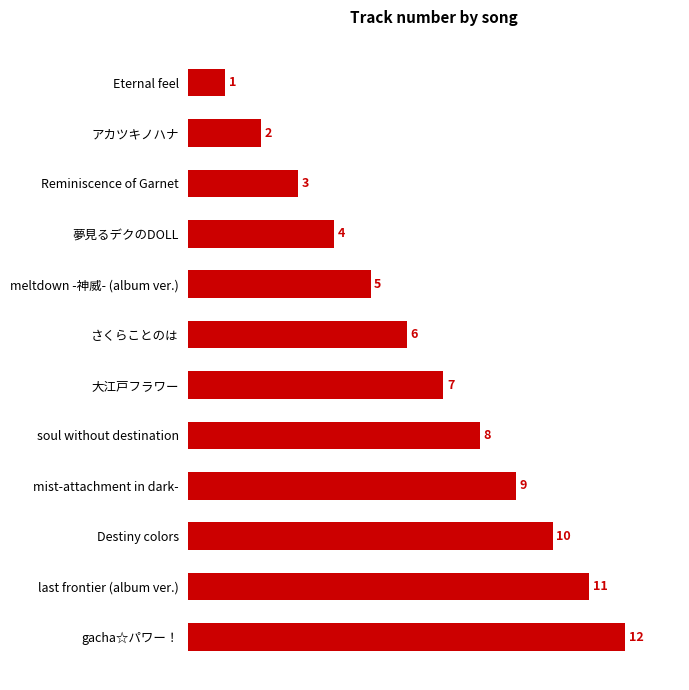

Between mist-attachment in dark- and Eternal feel, which is larger?

mist-attachment in dark-